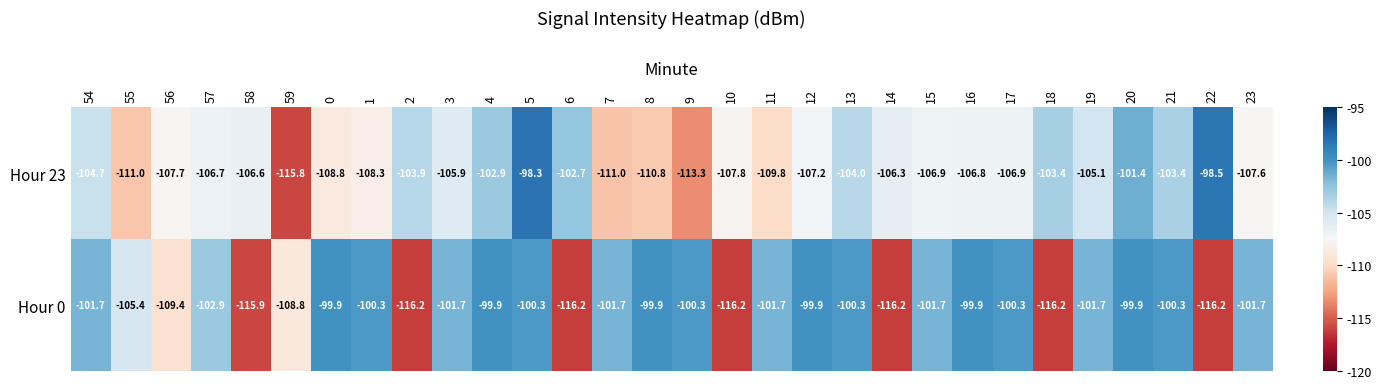

List the series in order of their peak value, lowest first.

Hour 0, Hour 23